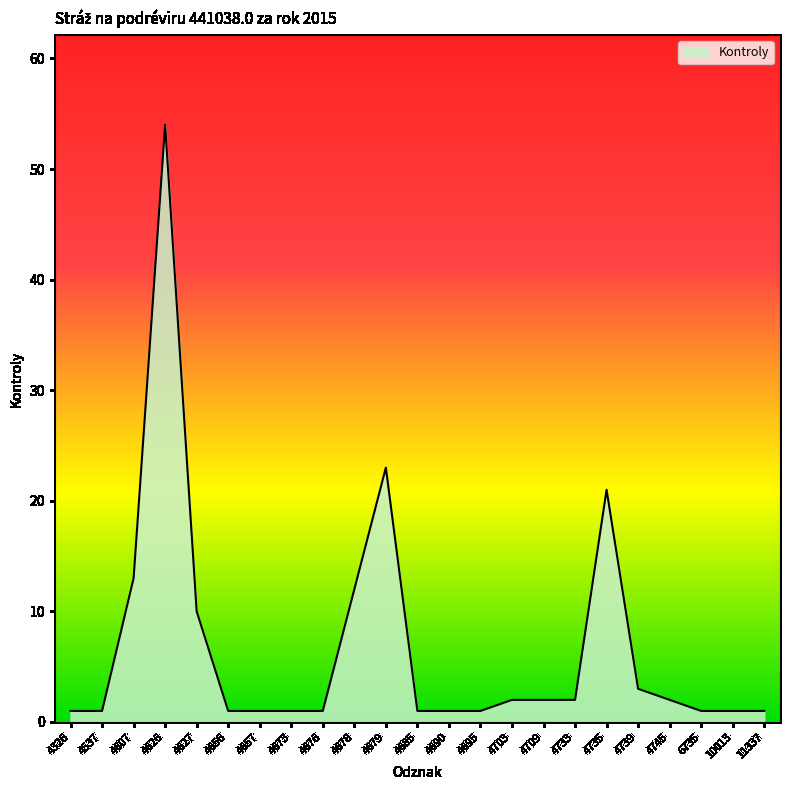

How many categories are shown in the chart?

23